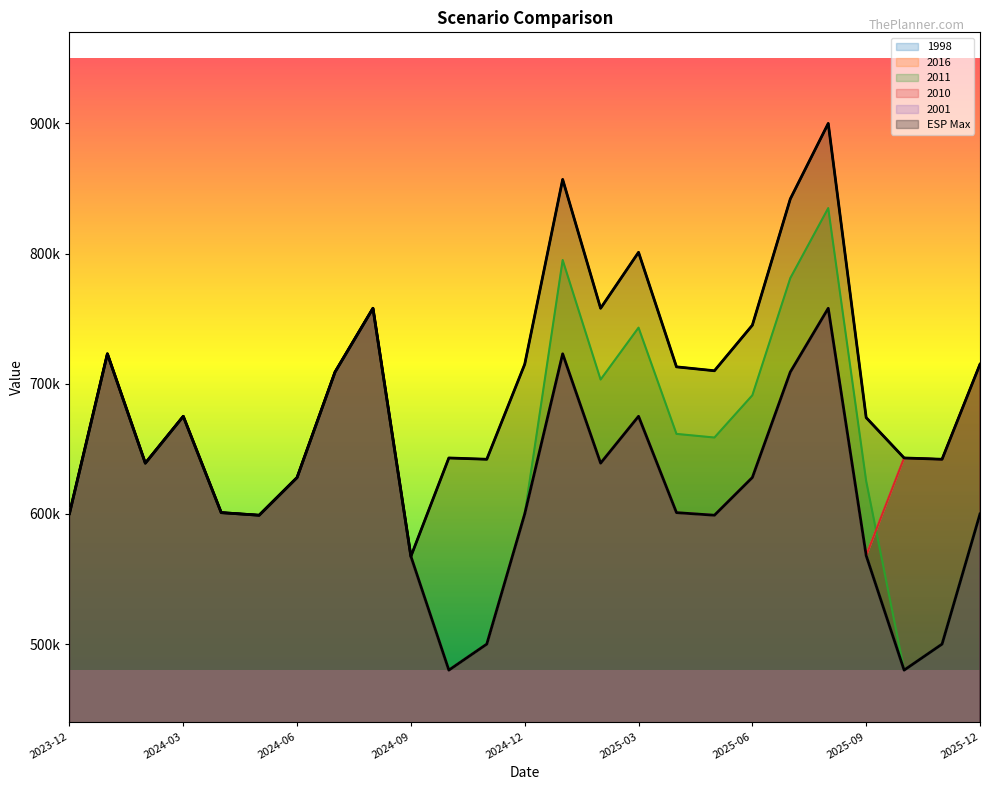

Which series has the largest total across all categories?

ESP Max